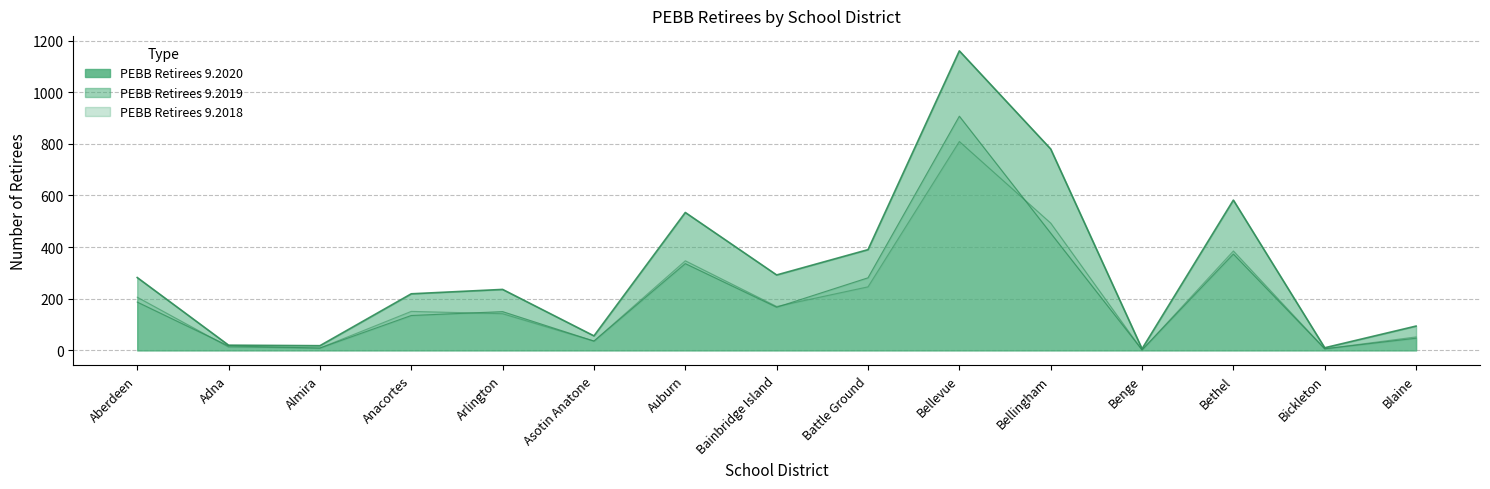

What is the total value across all series at Bellingham?

1727